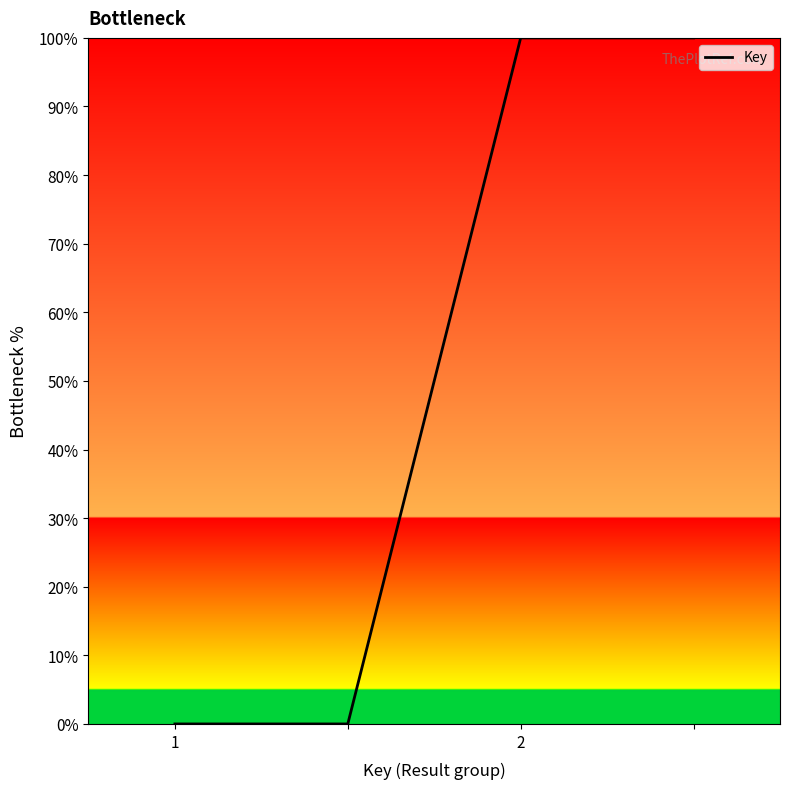

What is the greatest value displayed?

100